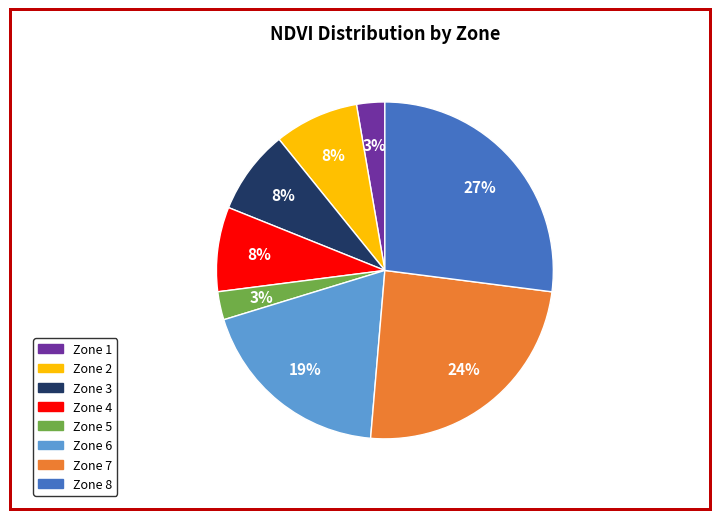

Which slice is the largest?

Zone 8